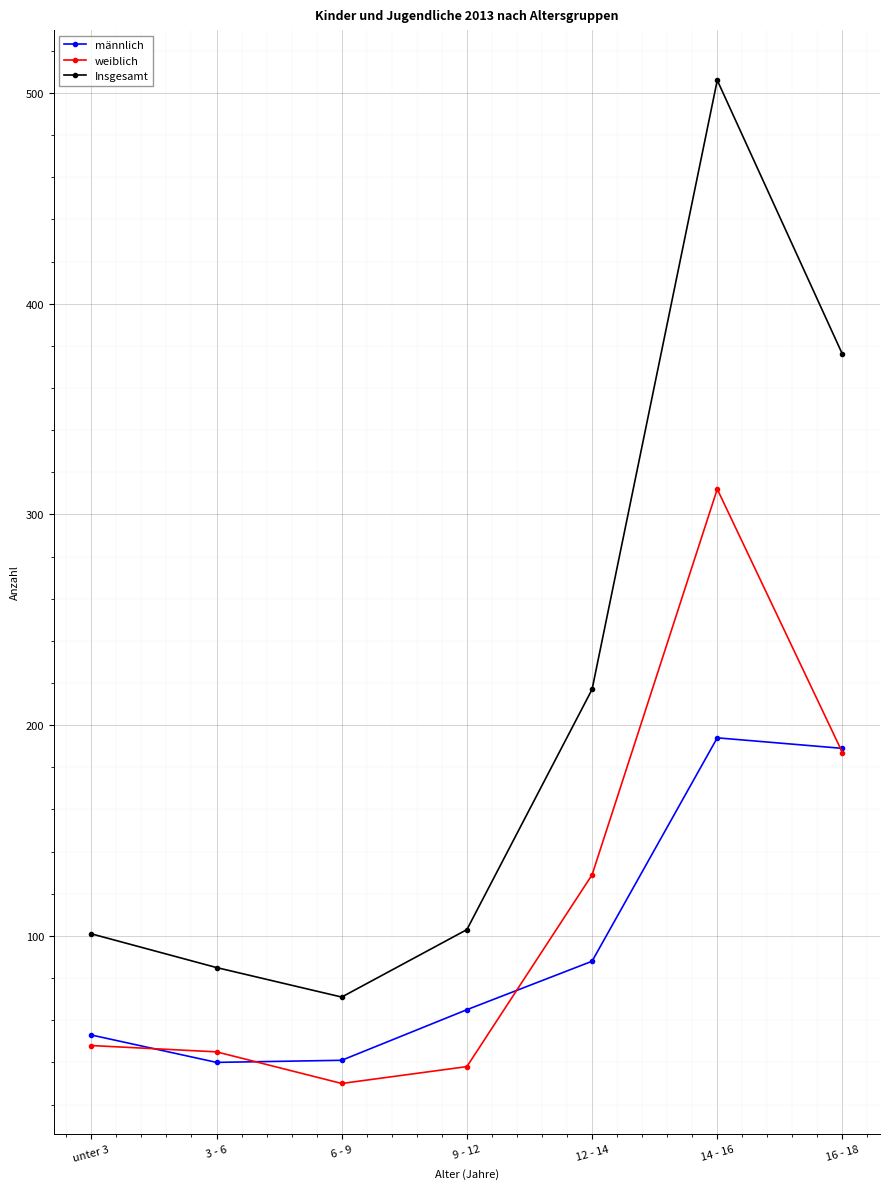

Is it true that männlich equals 38 at 9 - 12?

False